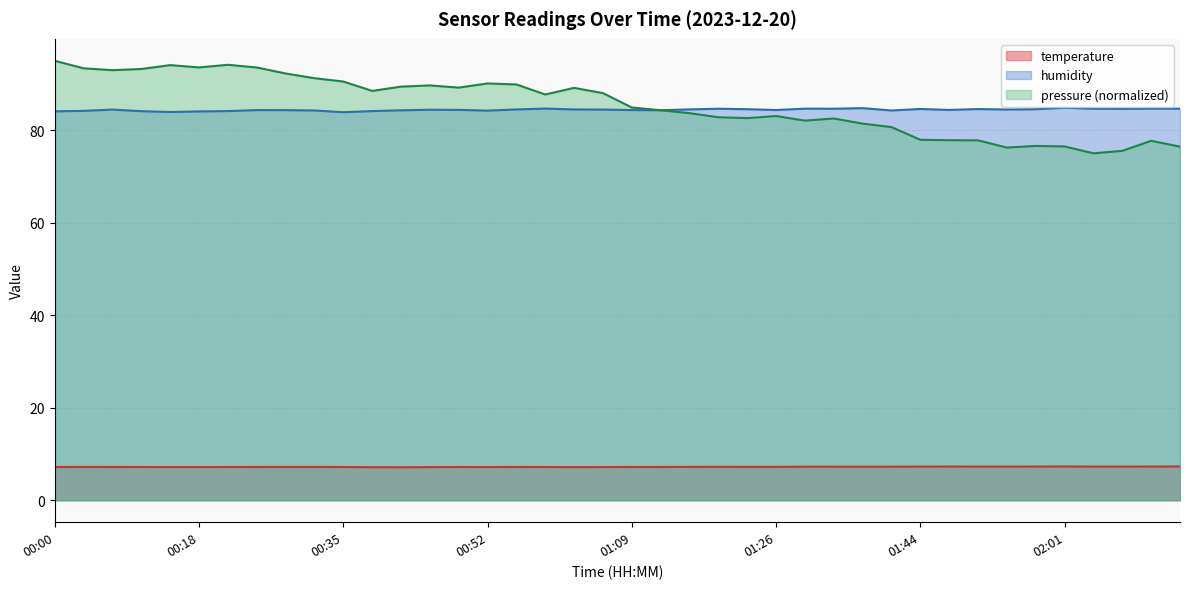

Is the value of humidity at 00:49 greater than the value of temperature at 01:09?

Yes